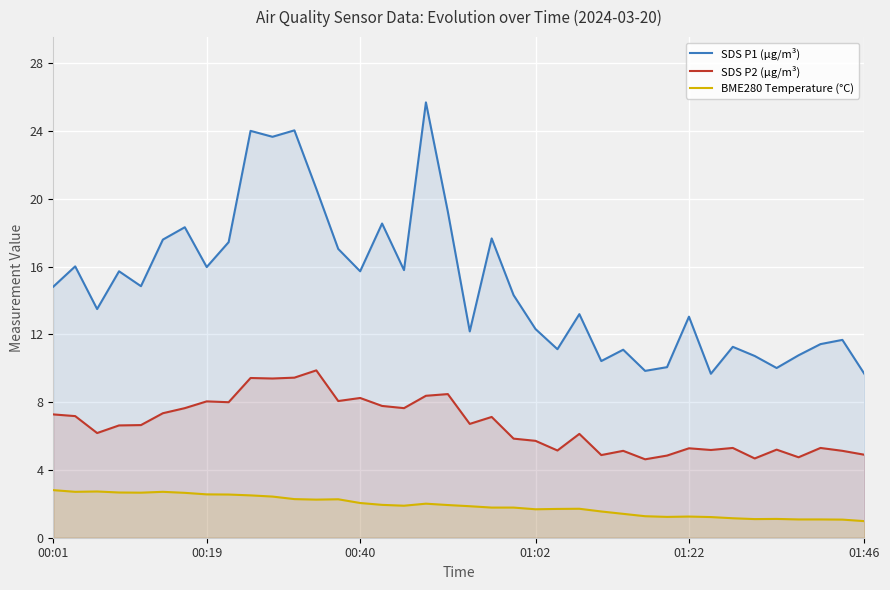

True or false: SDS P2 (µg/m³) has more than 1 interior local peaks.

True